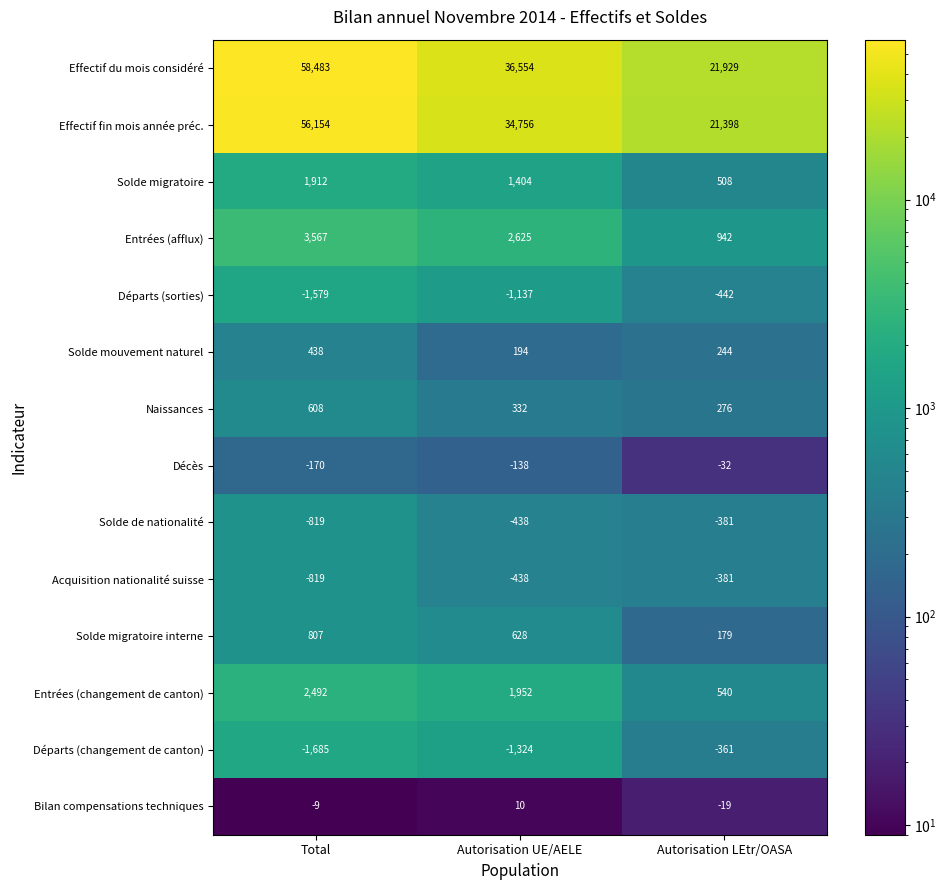

The value of Acquisition nationalité suisse at Autorisation LEtr/OASA is -381. True or false?

True